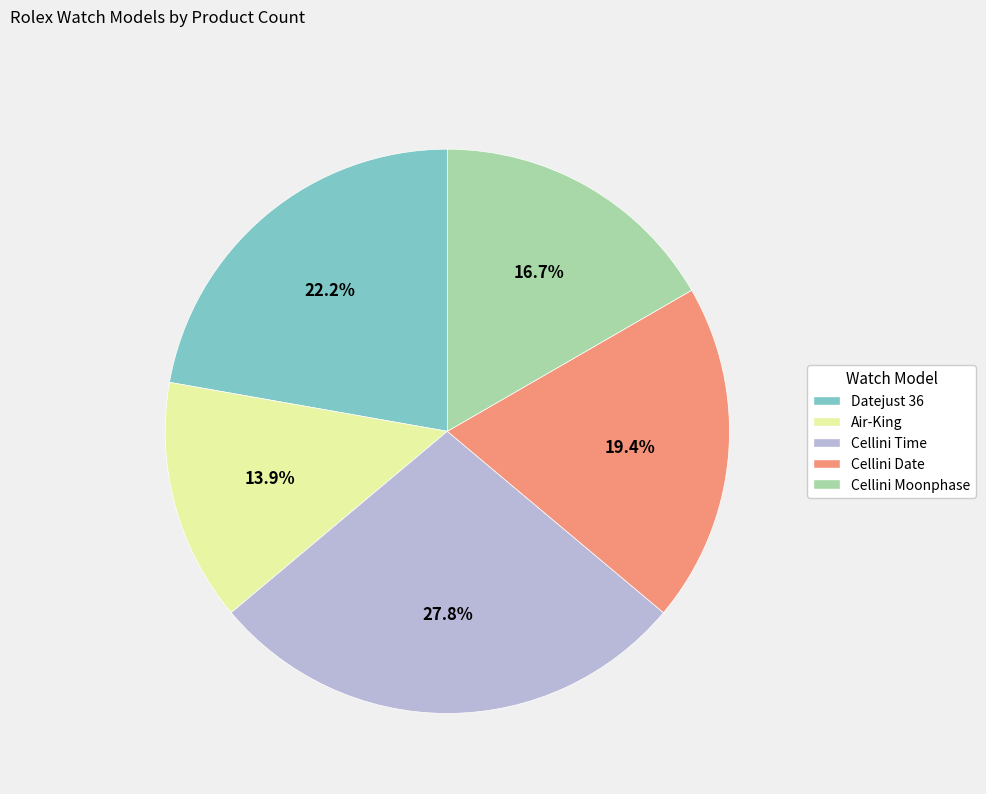

To the nearest percent, what is the difference between the Cellini Time and Cellini Moonphase slice percentages?

11%